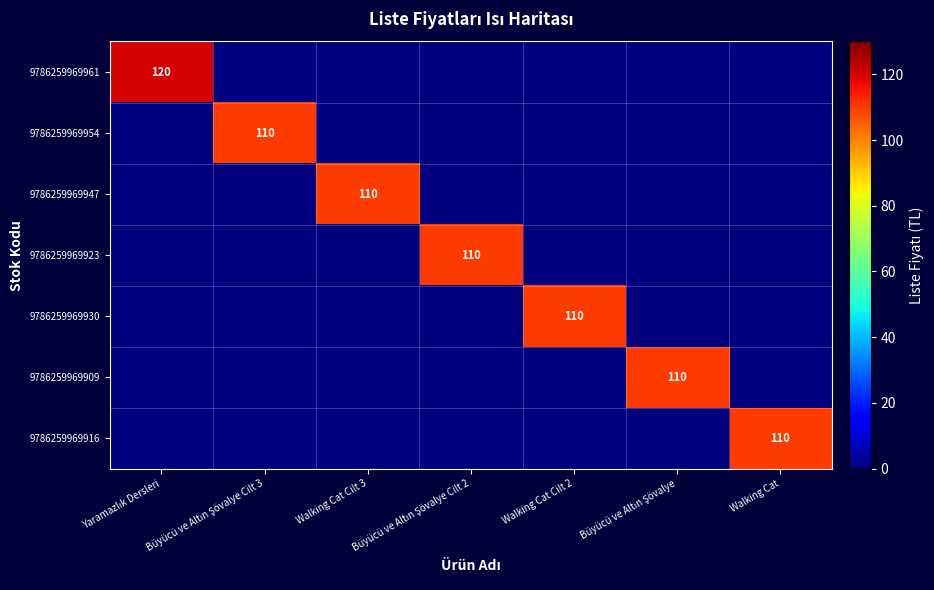

Rank the categories by 9786259969916 value from highest to lowest.

Walking Cat, Yaramazlık Dersleri, Büyücü ve Altın Şövalye Cilt 3, Walking Cat Cilt 3, Büyücü ve Altın Şövalye Cilt 2, Walking Cat Cilt 2, Büyücü ve Altın Şövalye